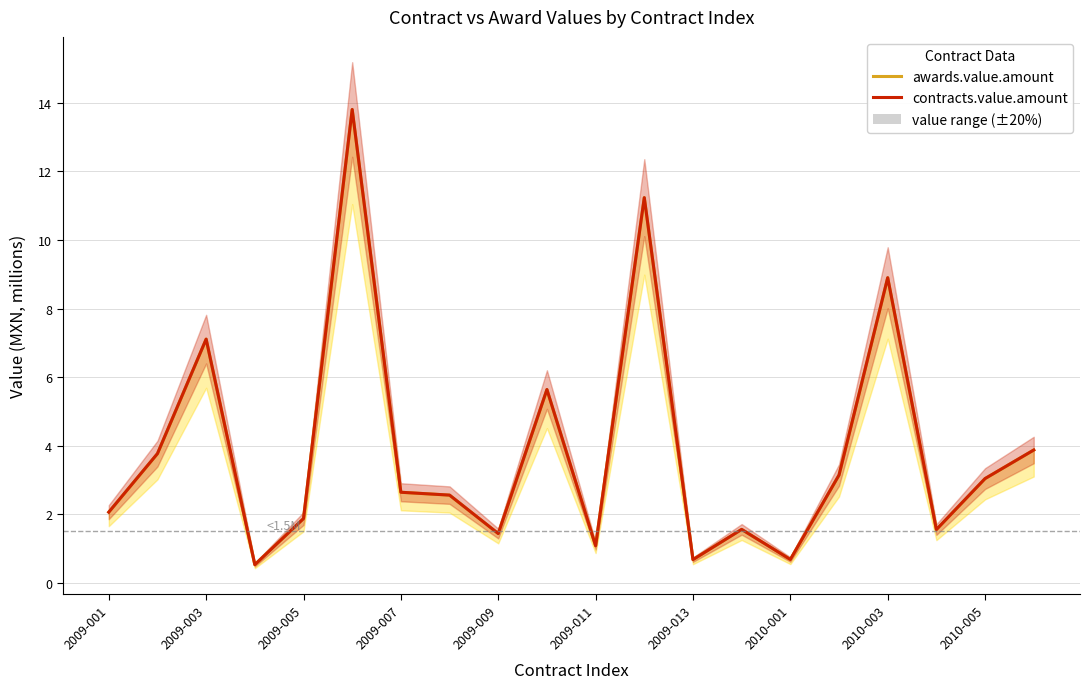

The value of contracts.value.amount at 2009-001 is 2.9. True or false?

False